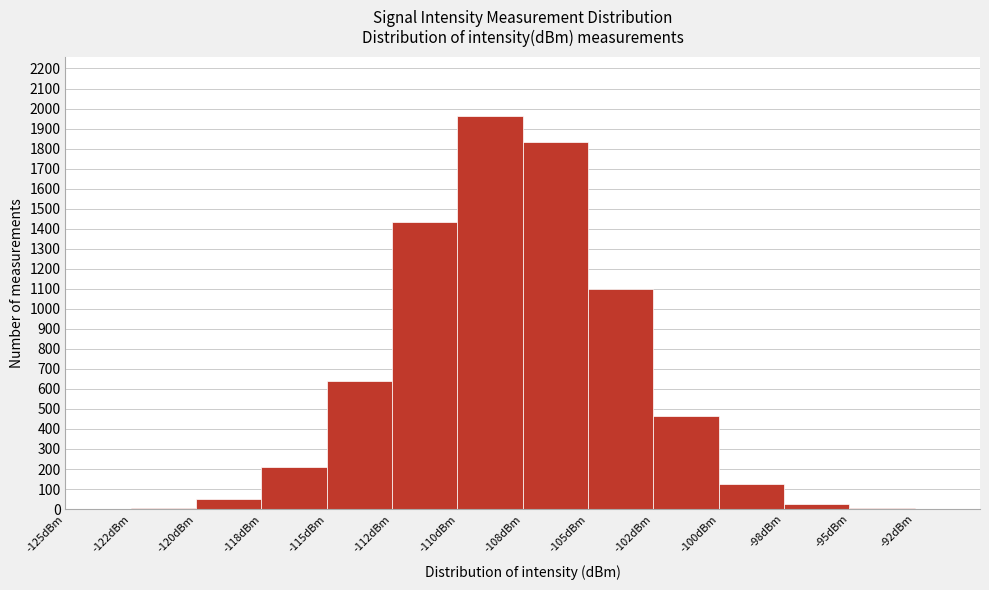

True or false: the data shows -1023 at -92dBm.

False